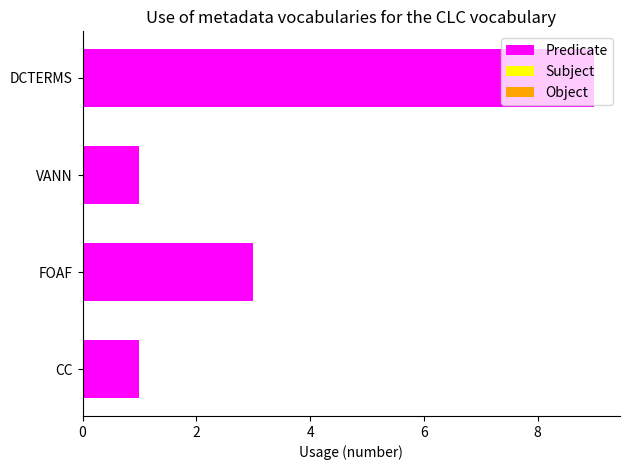

What is the average value?

4